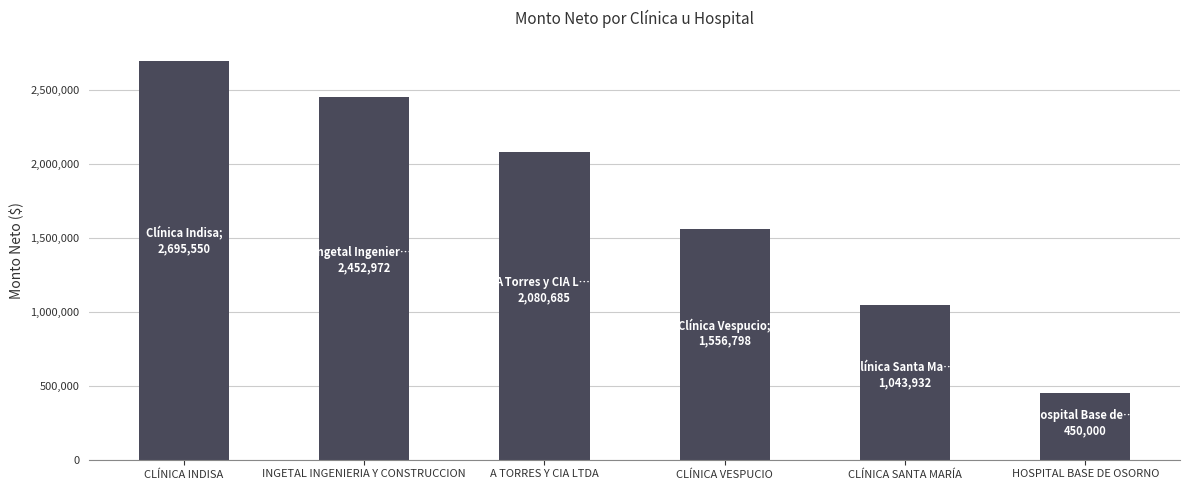

Reading left to right, list all the values displayed in this chart.

CLÍNICA INDISA=2695550	INGETAL INGENIERIA Y CONSTRUCCION=2452972	A TORRES Y CIA LTDA=2080685	CLÍNICA VESPUCIO=1556798	CLÍNICA SANTA MARÍA=1043932	HOSPITAL BASE DE OSORNO=450000